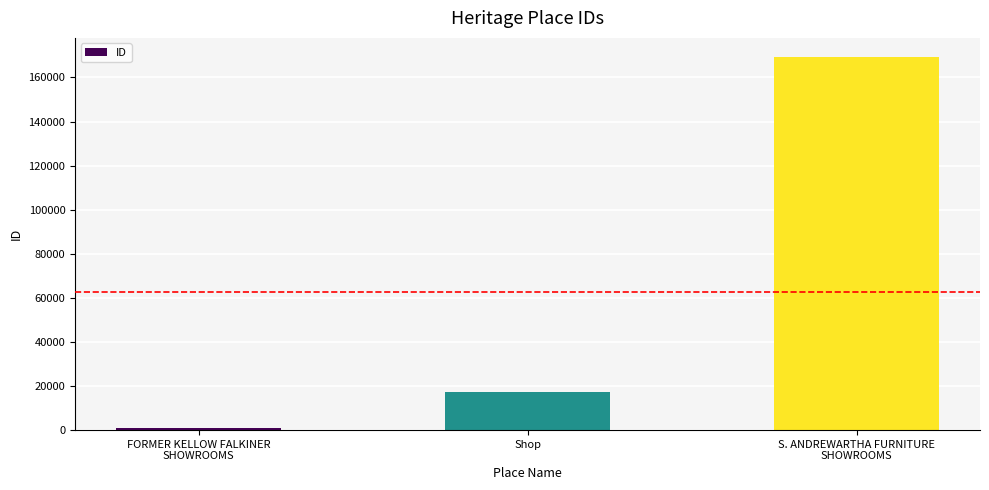

True or false: the data shows 17111 at Shop.

True